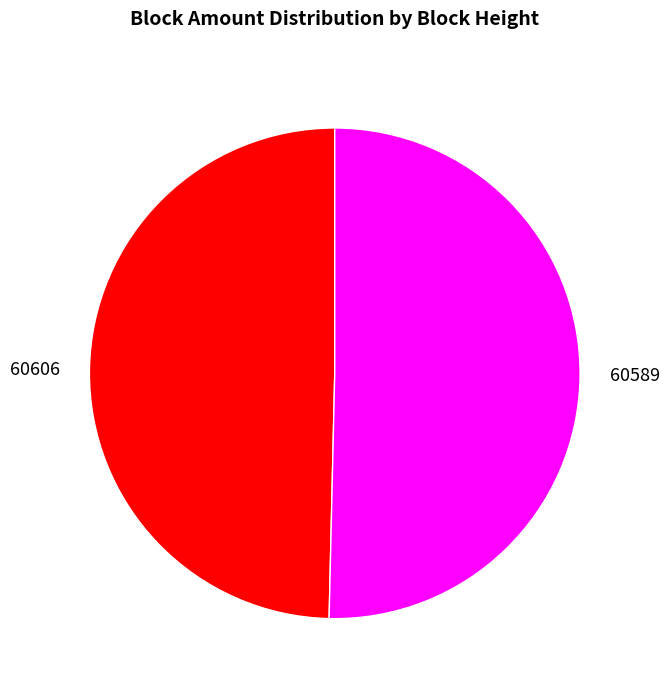

How many slices are in this pie chart?

2